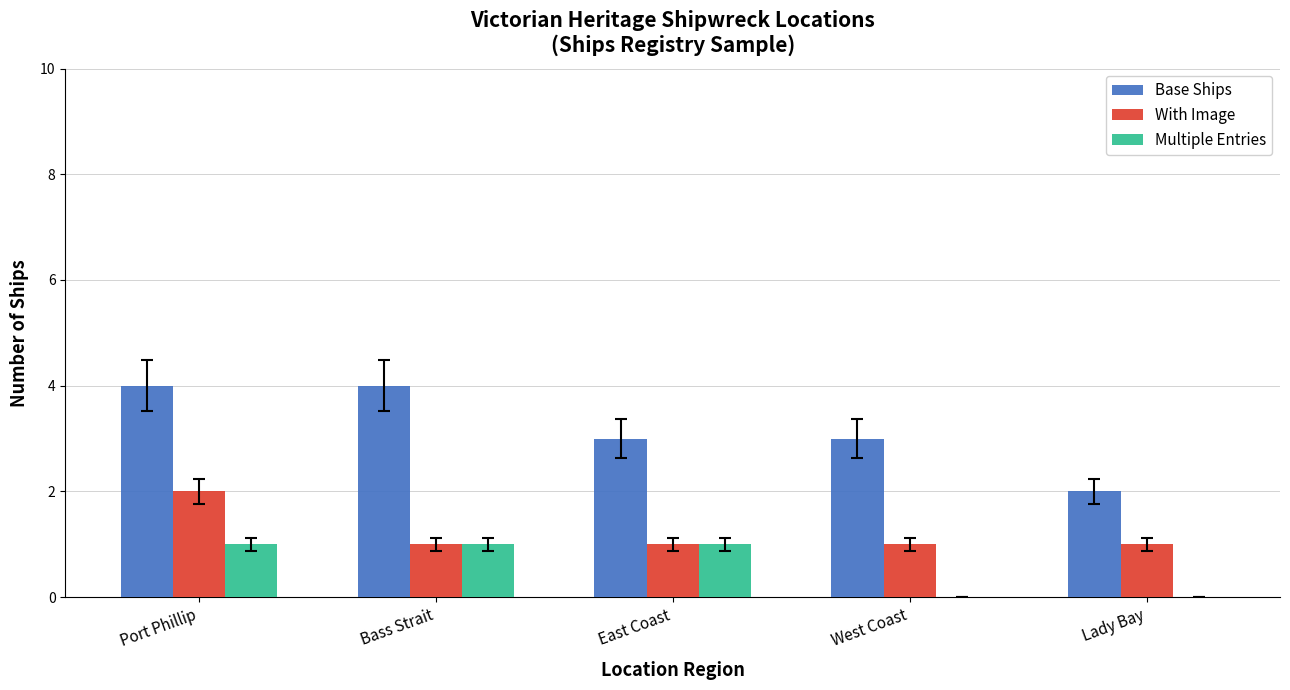

What is the average value of the With Image series?

1